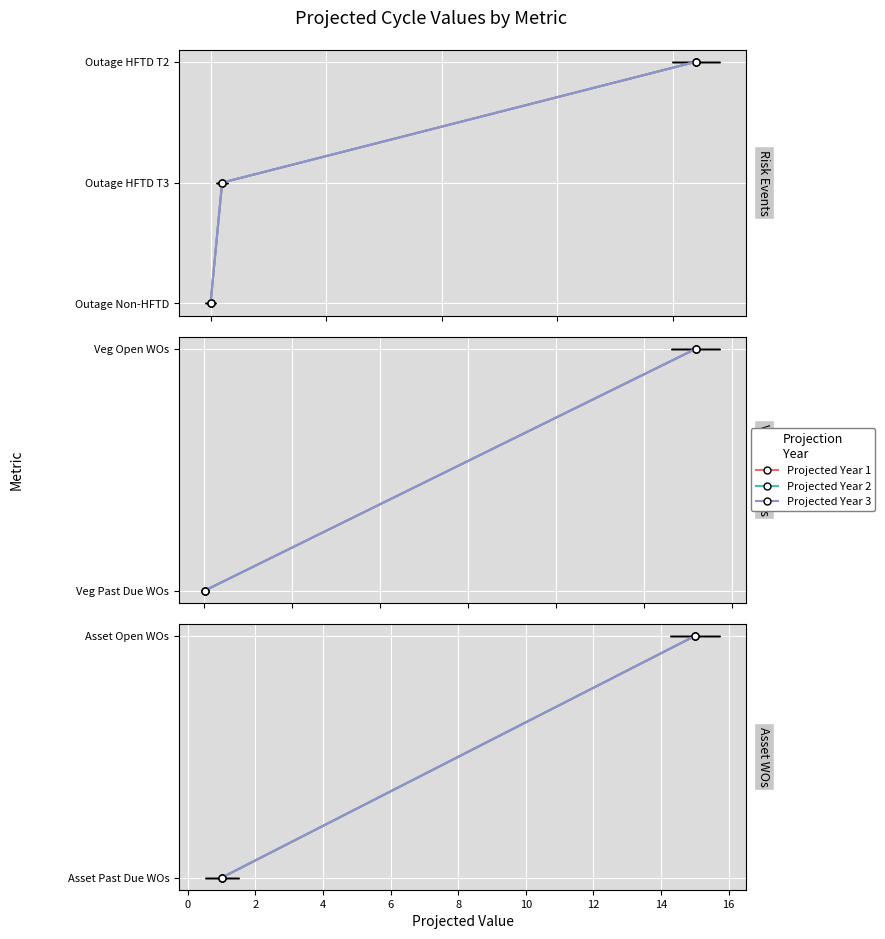

Rank the series at 0 from highest to lowest value.

Projected Year 1, Projected Year 2, Projected Year 3